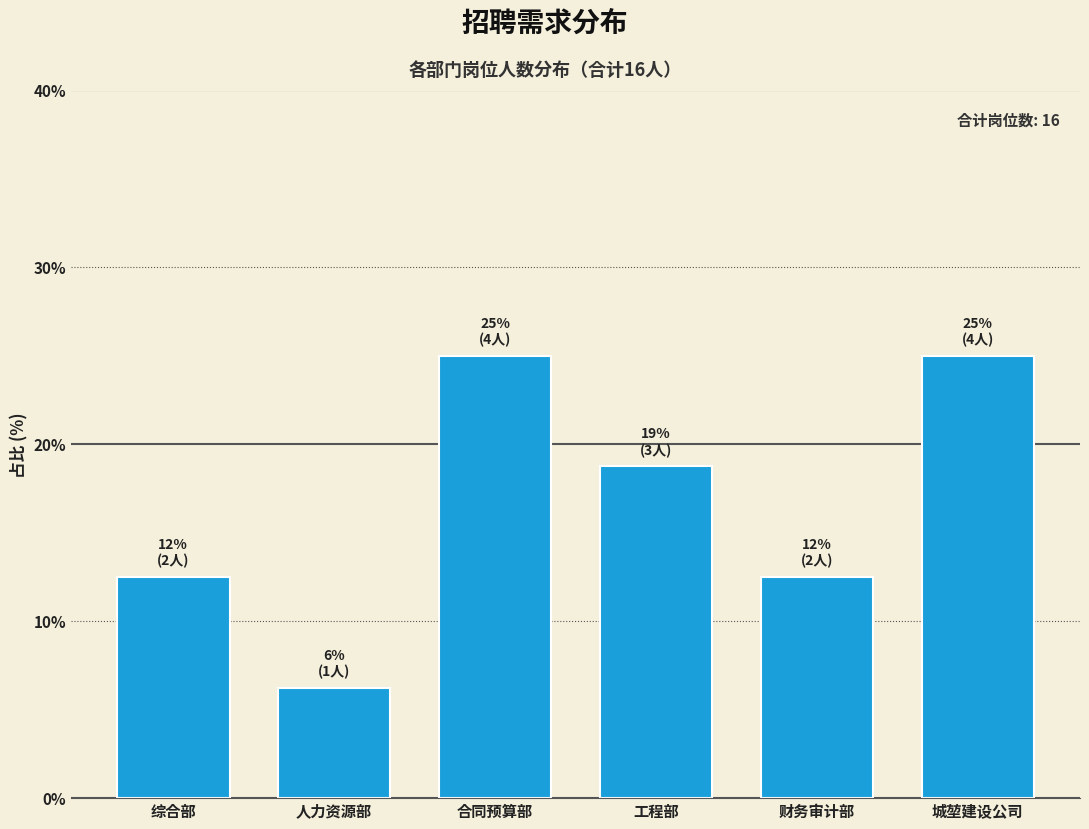

Where does the data first go above 18?

合同预算部